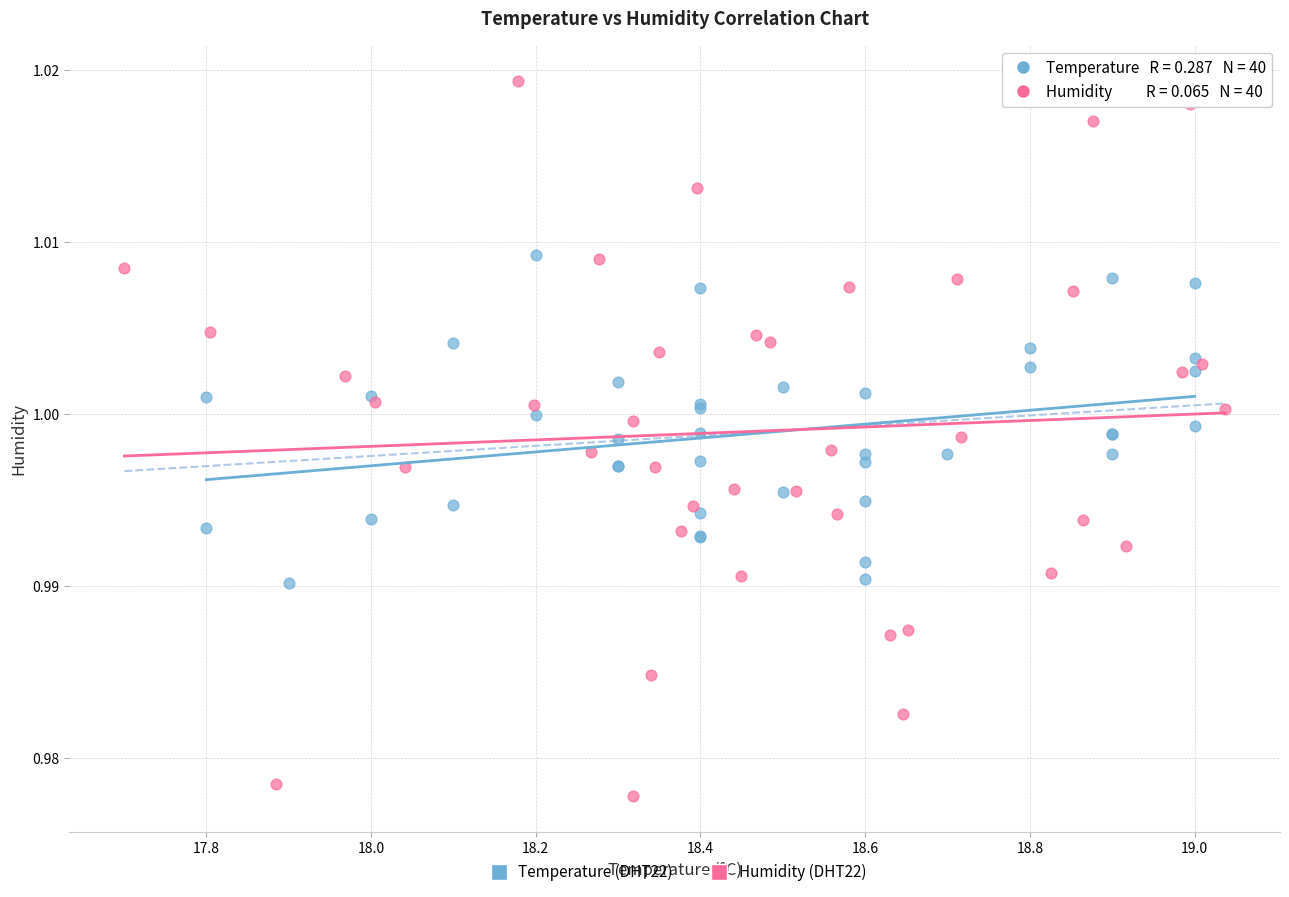

Which series reaches the maximum Y coordinate?

Humidity (DHT22)